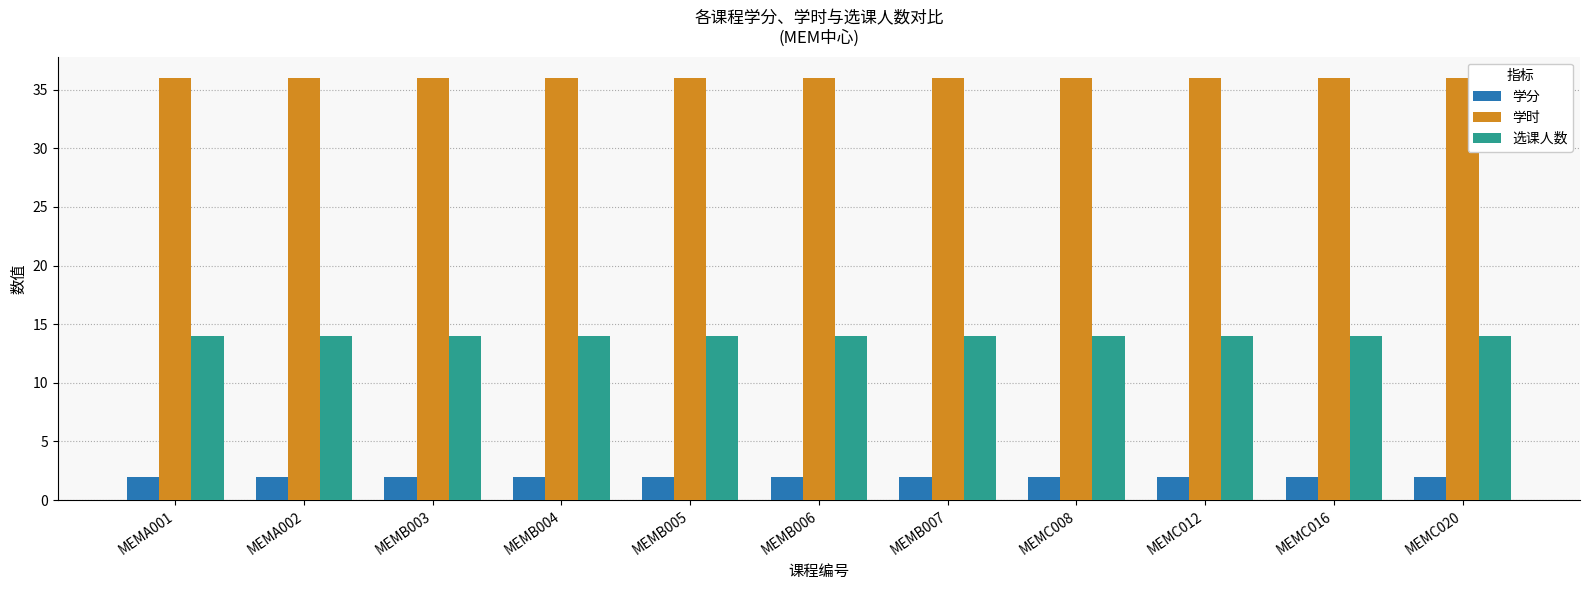

Is the value of 学时 at MEMC020 greater than the value of 学分 at MEMA001?

Yes